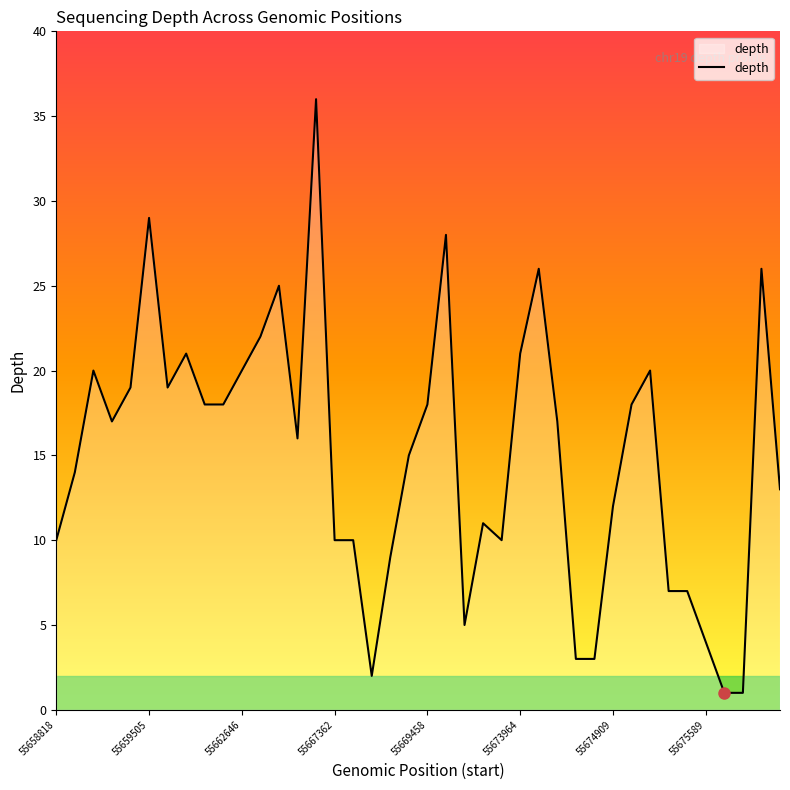

What is the difference between the maximum and minimum values?

35